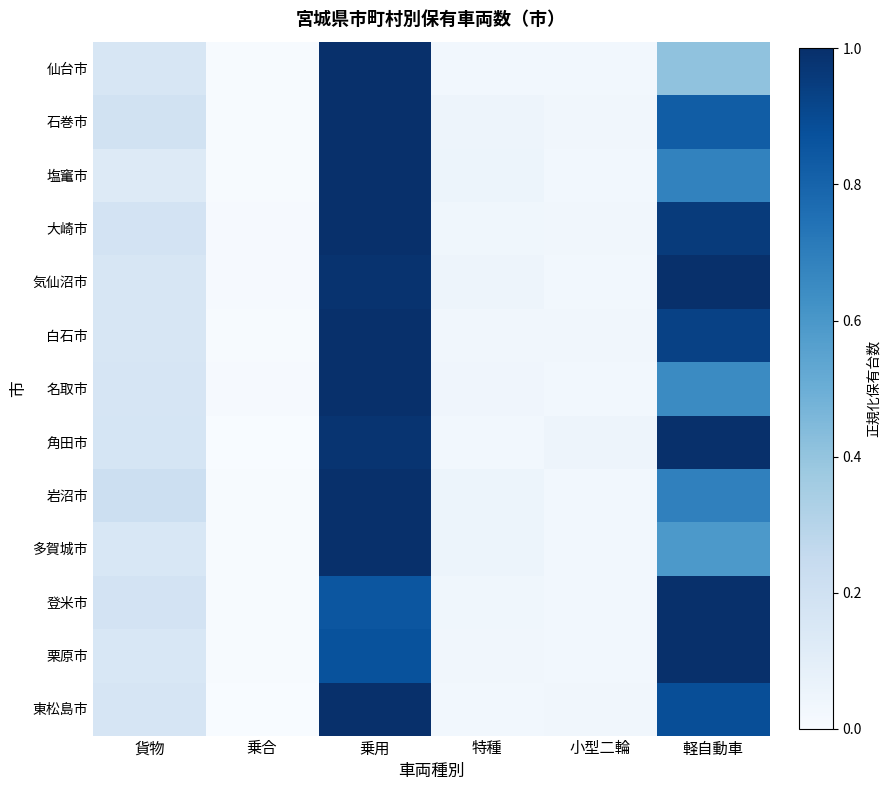

How many data points does each series have?

6